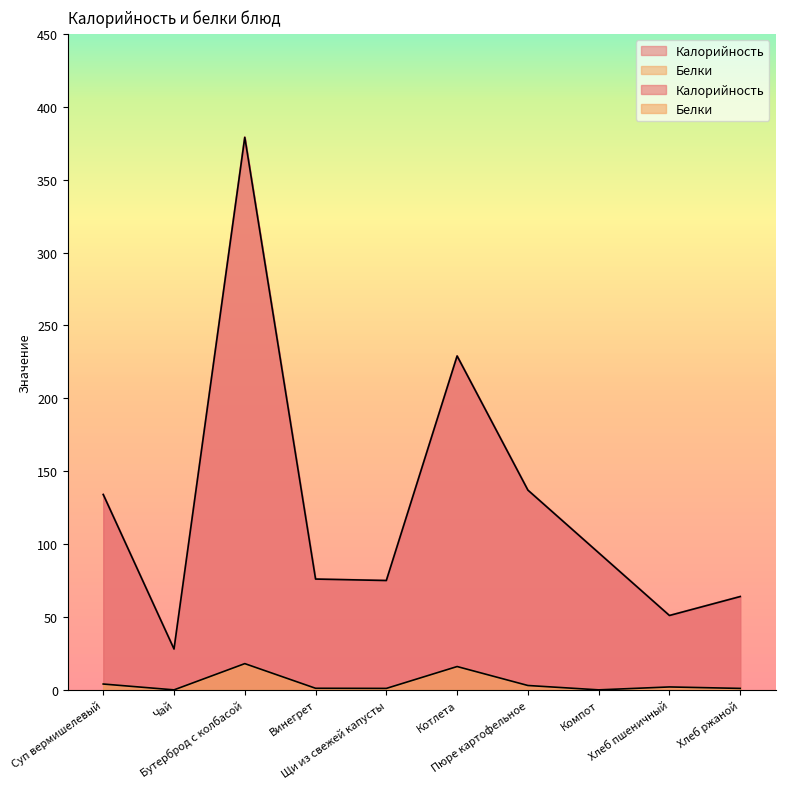

At how many categories does at least one series exceed 289?

1